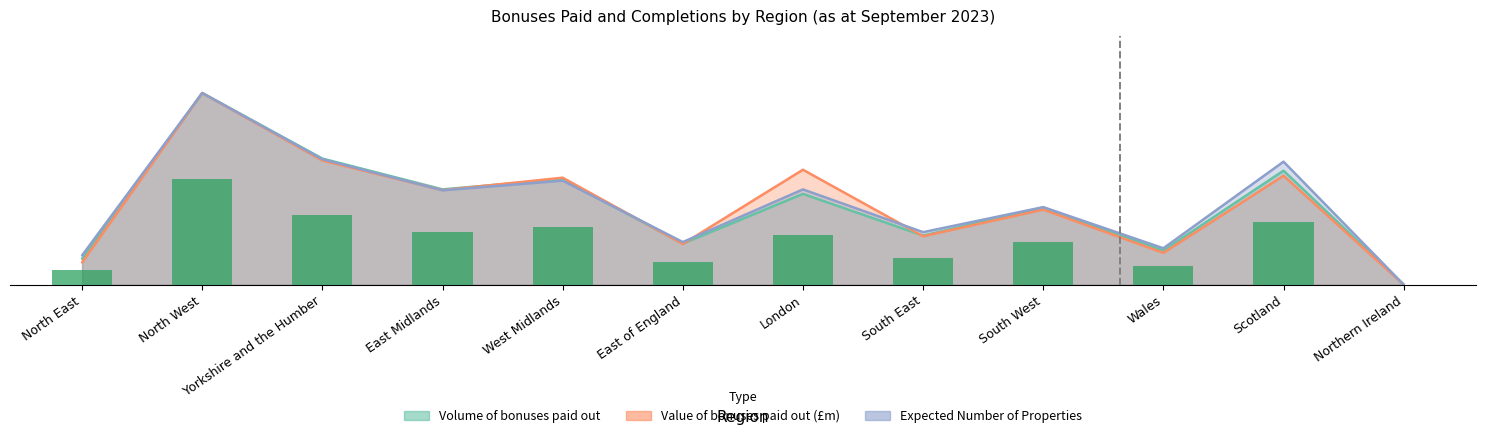

What value does the data have at London?

26.0